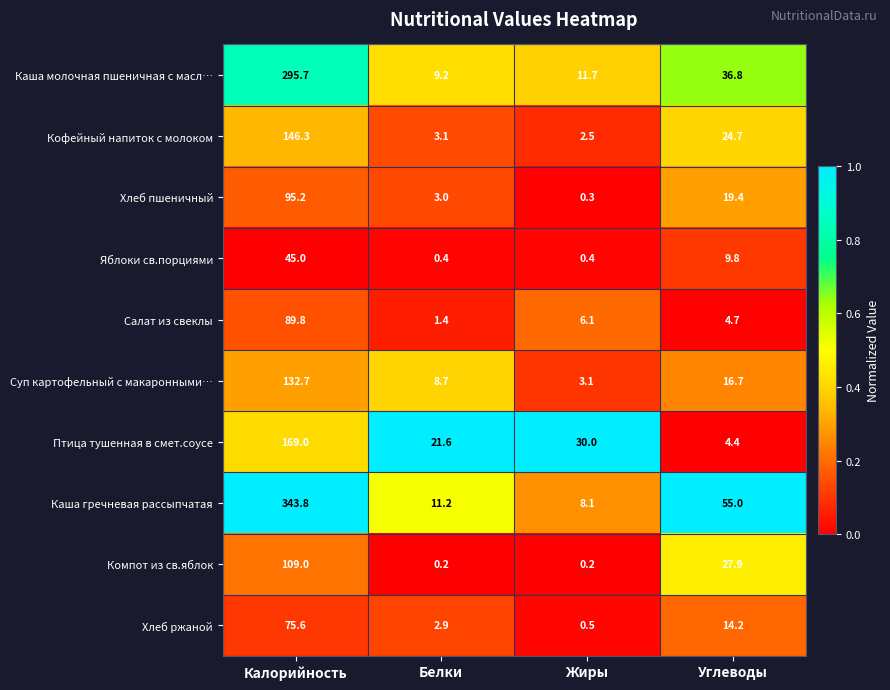

Count the number of data series in this chart.

10